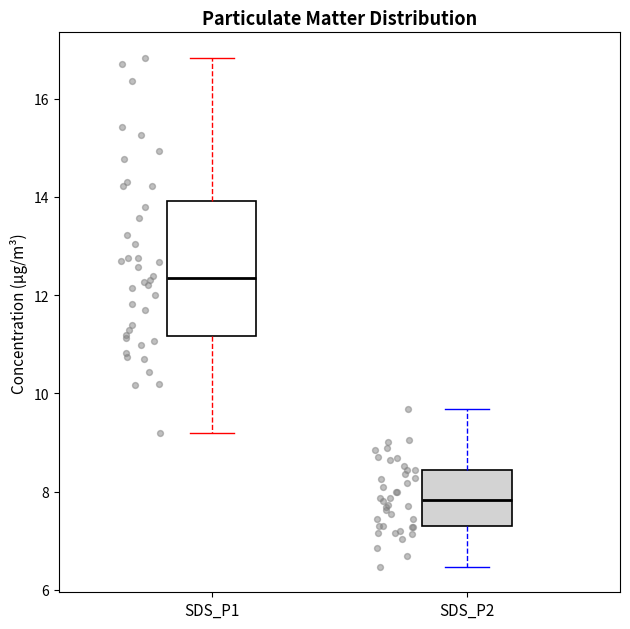

Which box has the highest median line?

SDS_P1